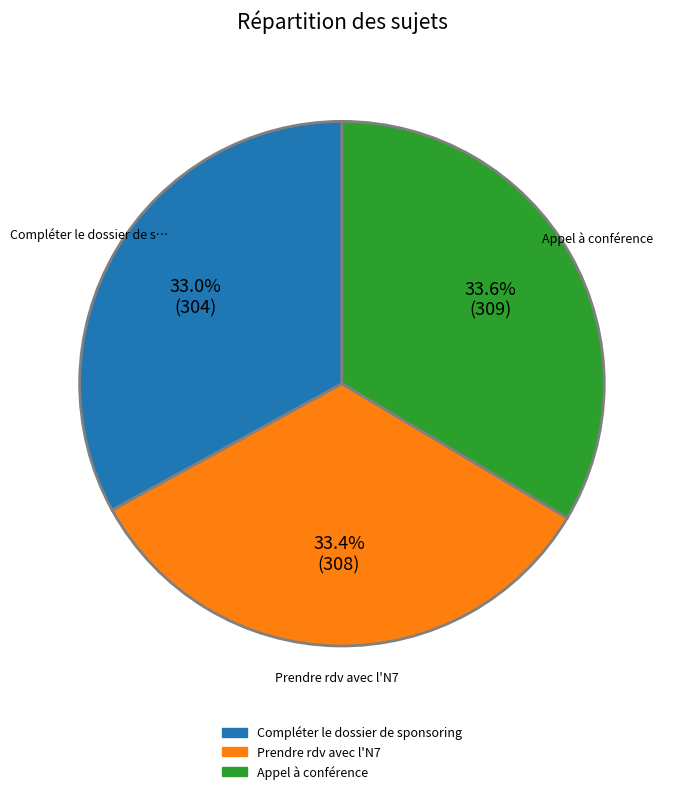

Approximately how many times larger is the value at Compléter le dossier de sponsoring compared to Prendre rdv avec l'N7?

1.0